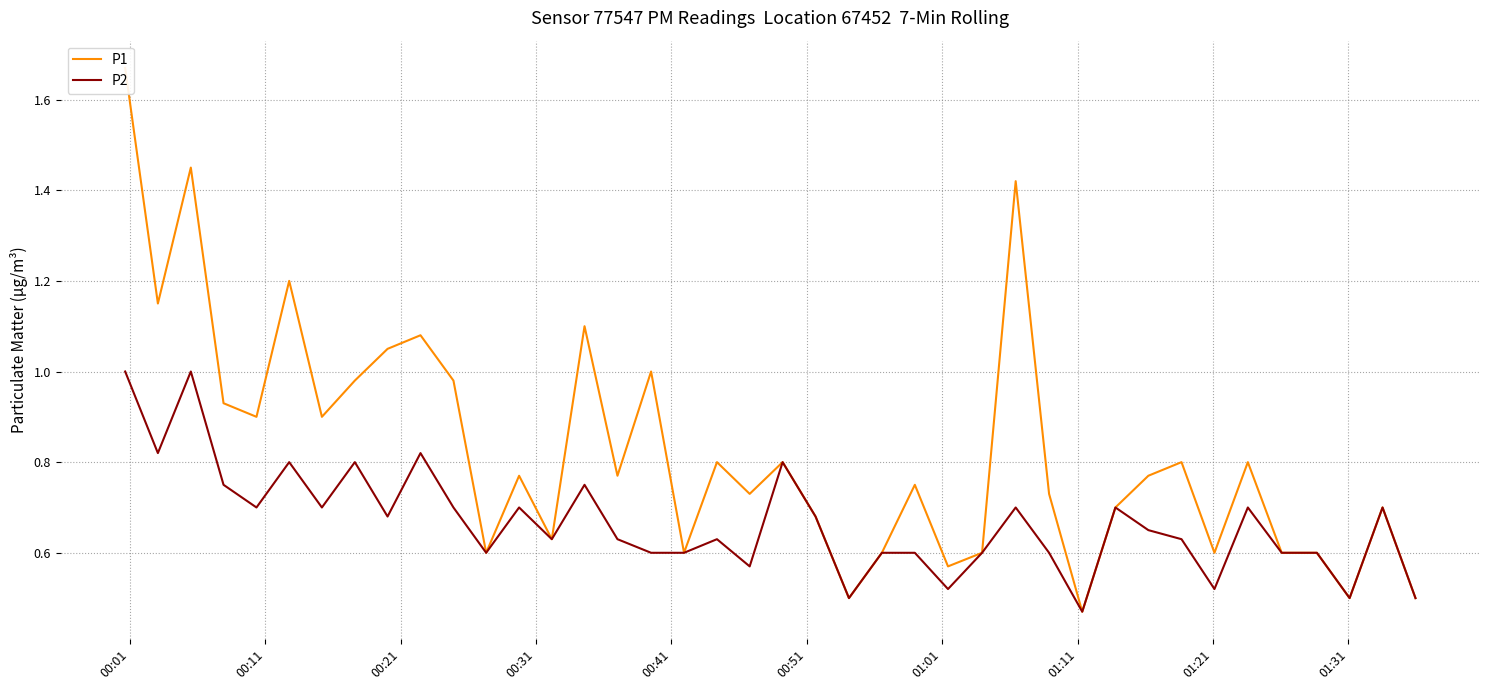

List the series in order of their overall mean, lowest first.

P2, P1